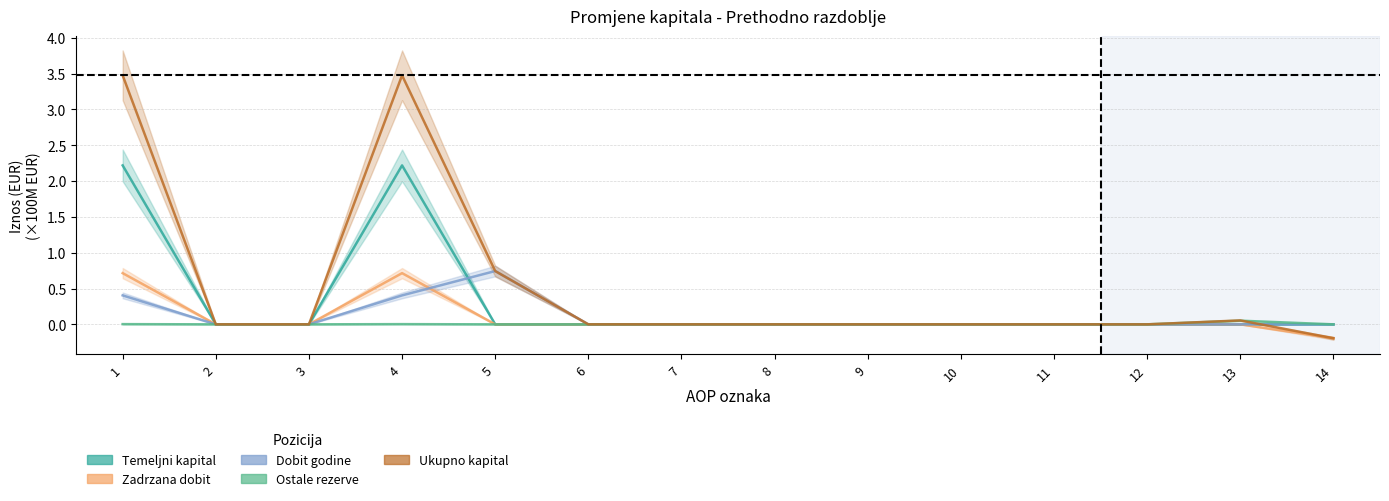

Reading left to right, what are all the values shown in this chart?

Temeljni kapital: 2.2	0.0	0.0	2.2	0.0	0.0	0.0	0.0	0.0	0.0	0.0	0.0	0.0	0.0
Zadrzana dobit: 0.7	0.0	0.0	0.7	0.0	0.0	0.0	0.0	0.0	0.0	0.0	0.0	0.0	-0.2
Dobit godine: 0.4	0.0	0.0	0.4	0.7	0.0	0.0	-0.0	0.0	0.0	0.0	0.0	0.0	0.0
Ostale rezerve: 0.0	0.0	0.0	0.0	0.0	0.0	0.0	0.0	0.0	0.0	0.0	0.0	0.1	0.0
Ukupno kapital: 3.5	0.0	0.0	3.5	0.7	0.0	0.0	-0.0	0.0	0.0	0.0	0.0	0.1	-0.2